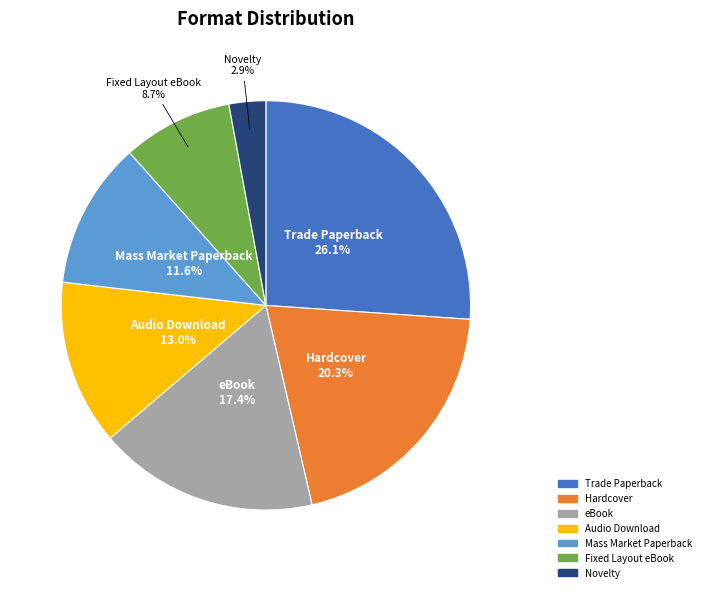

Is there any slice that represents more than half of the pie?

No